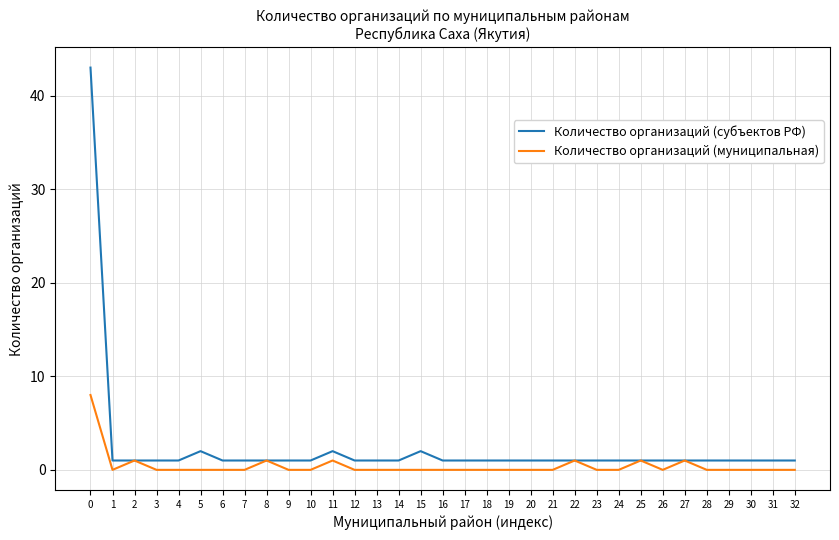

Does the chart have visible grid lines?

Yes